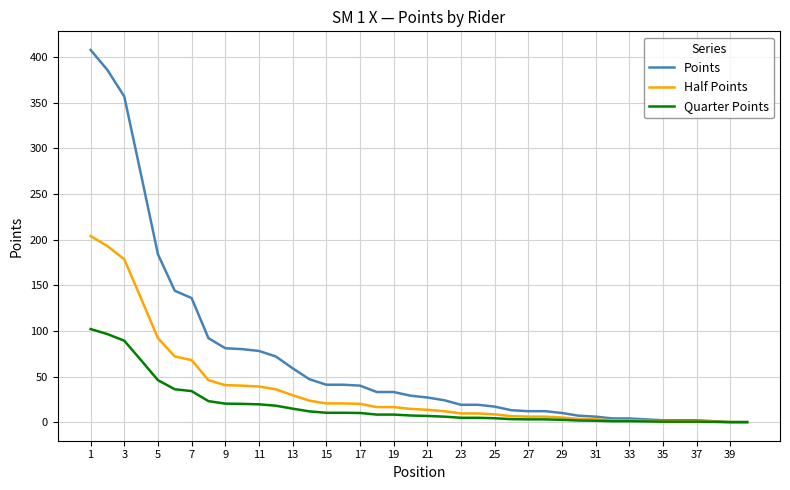

Rank the series by their average value, from highest to lowest.

Points, Half Points, Quarter Points